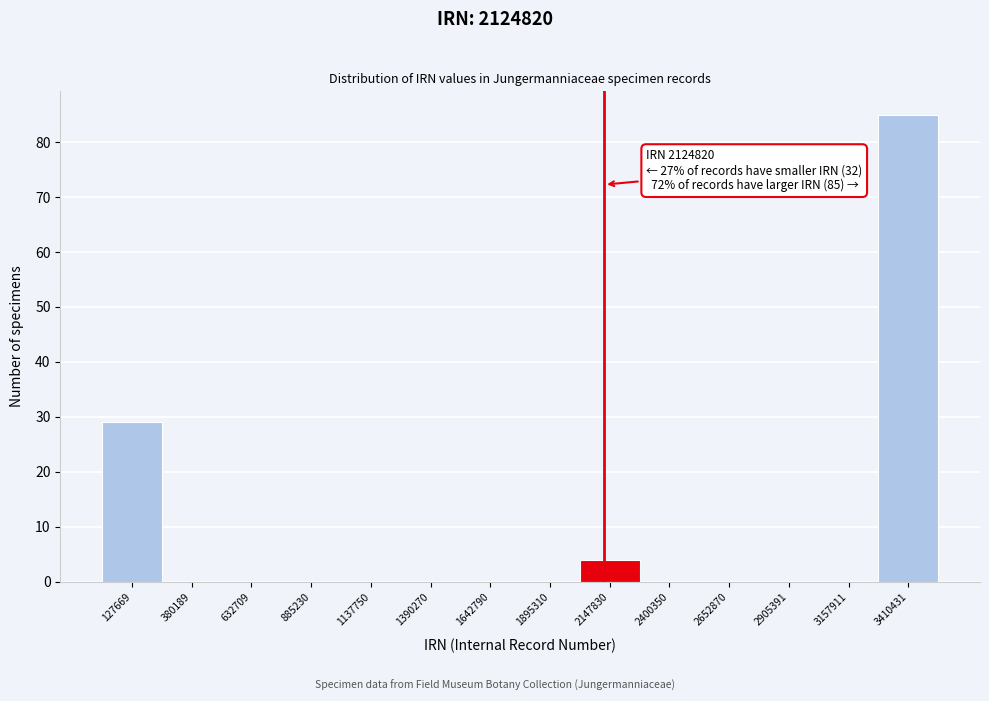

Which range on the x-axis has the tallest bar?

3300000 to 3550000